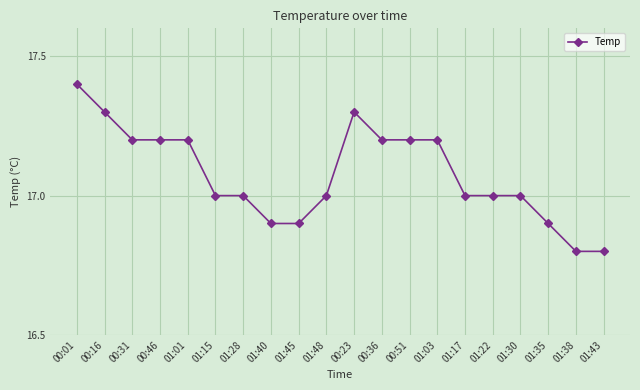

What is the sum of all values?

341.5